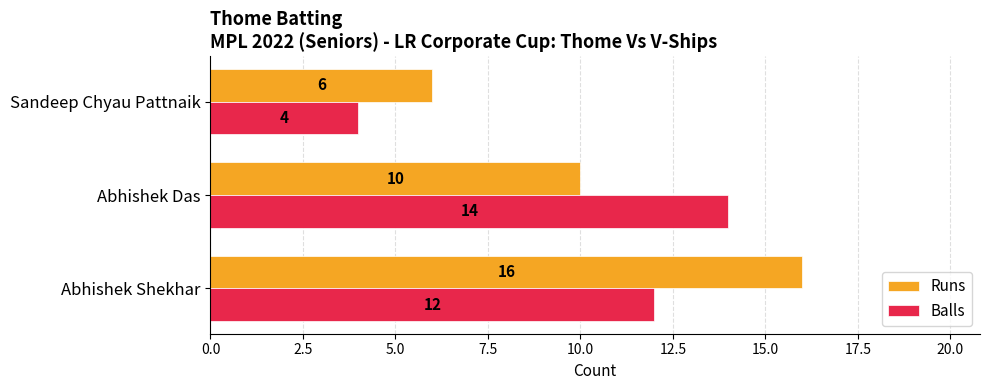

What are all the series names shown in the legend?

Runs, Balls